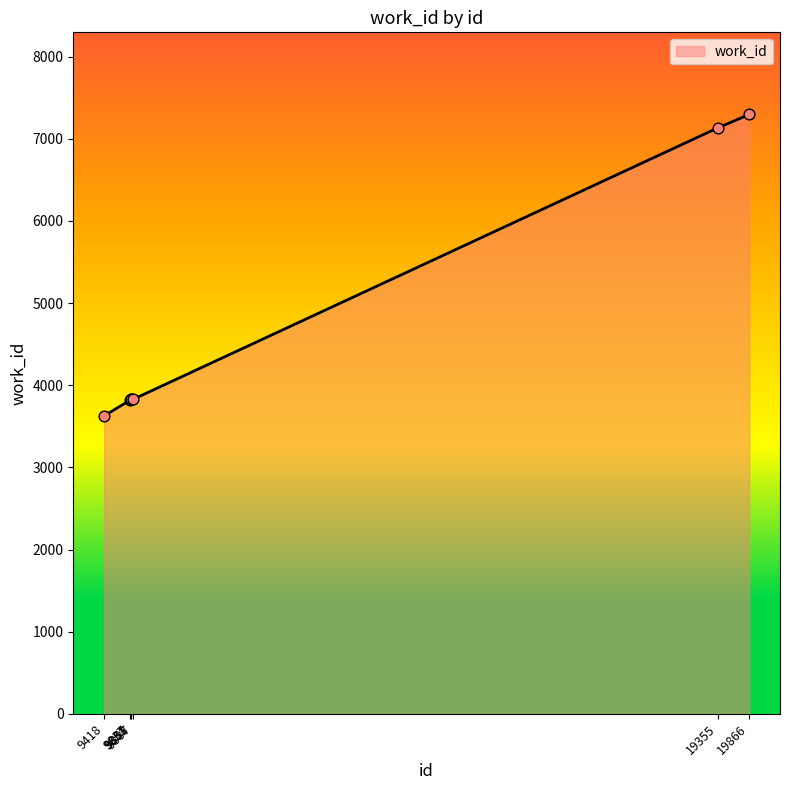

What is the change in value from 9887 to 19866?

+3467